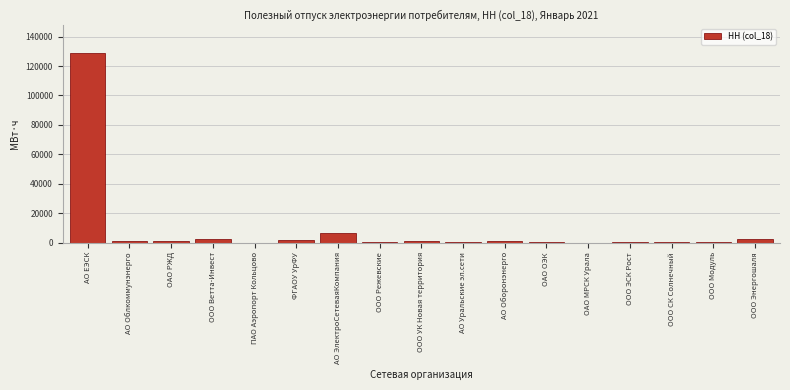

What is the approximate value at АО ЭлектроСетеваяКомпания?

6401.9